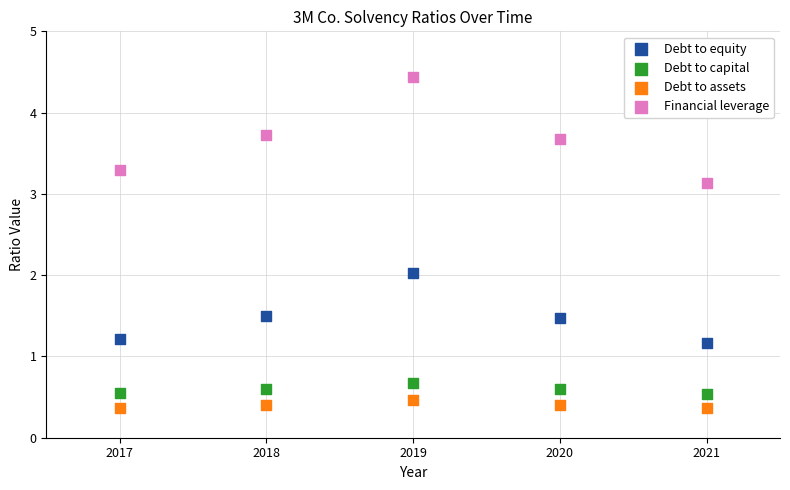

Which series reaches the maximum Y coordinate?

Financial leverage